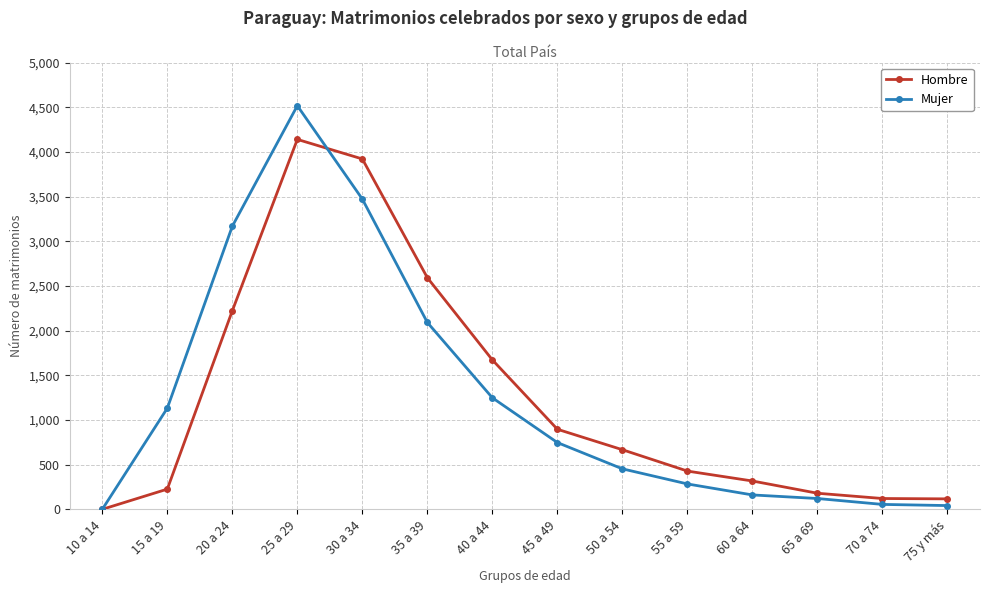

Which series has the widest spread of values?

Mujer